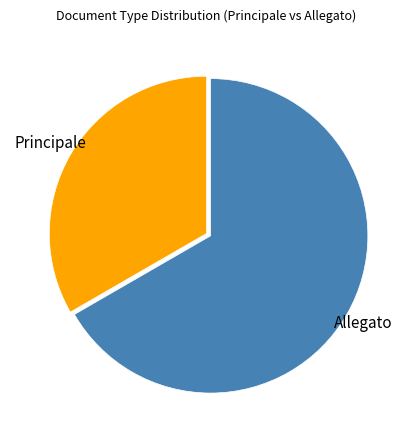

Is there any slice that represents more than half of the pie?

Yes